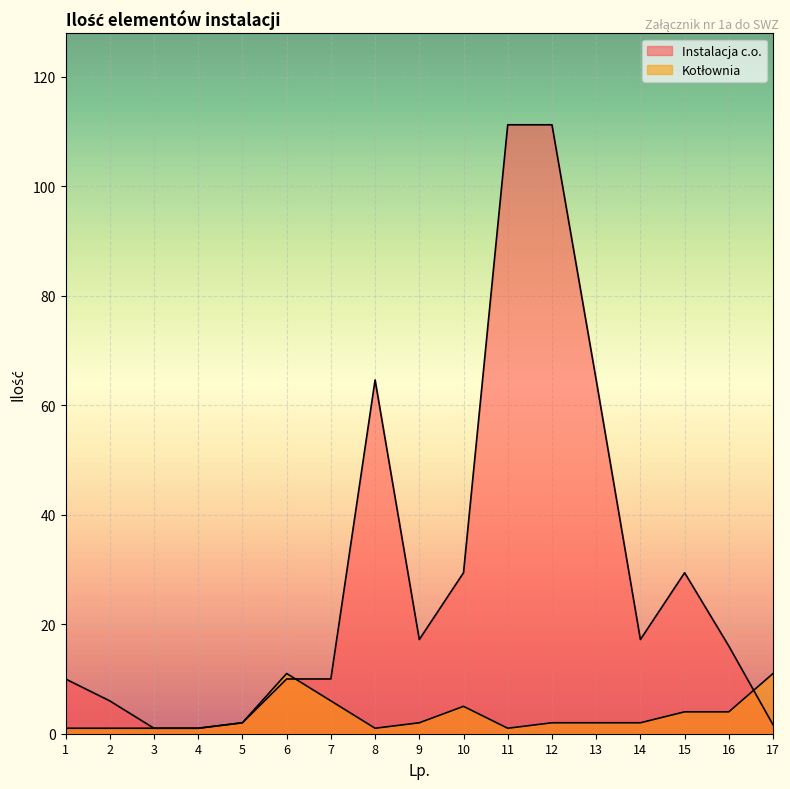

Between 16 and 13, which is larger?

13